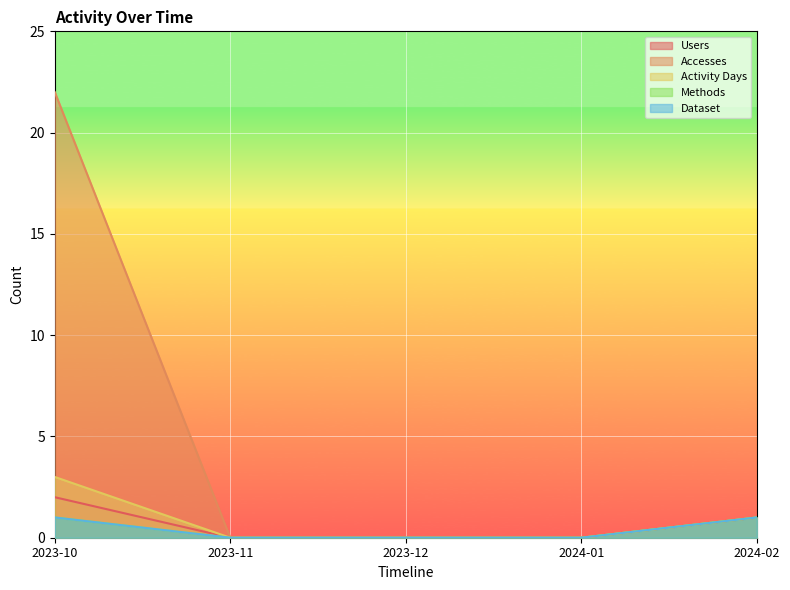

How many distinct data groups are displayed?

5